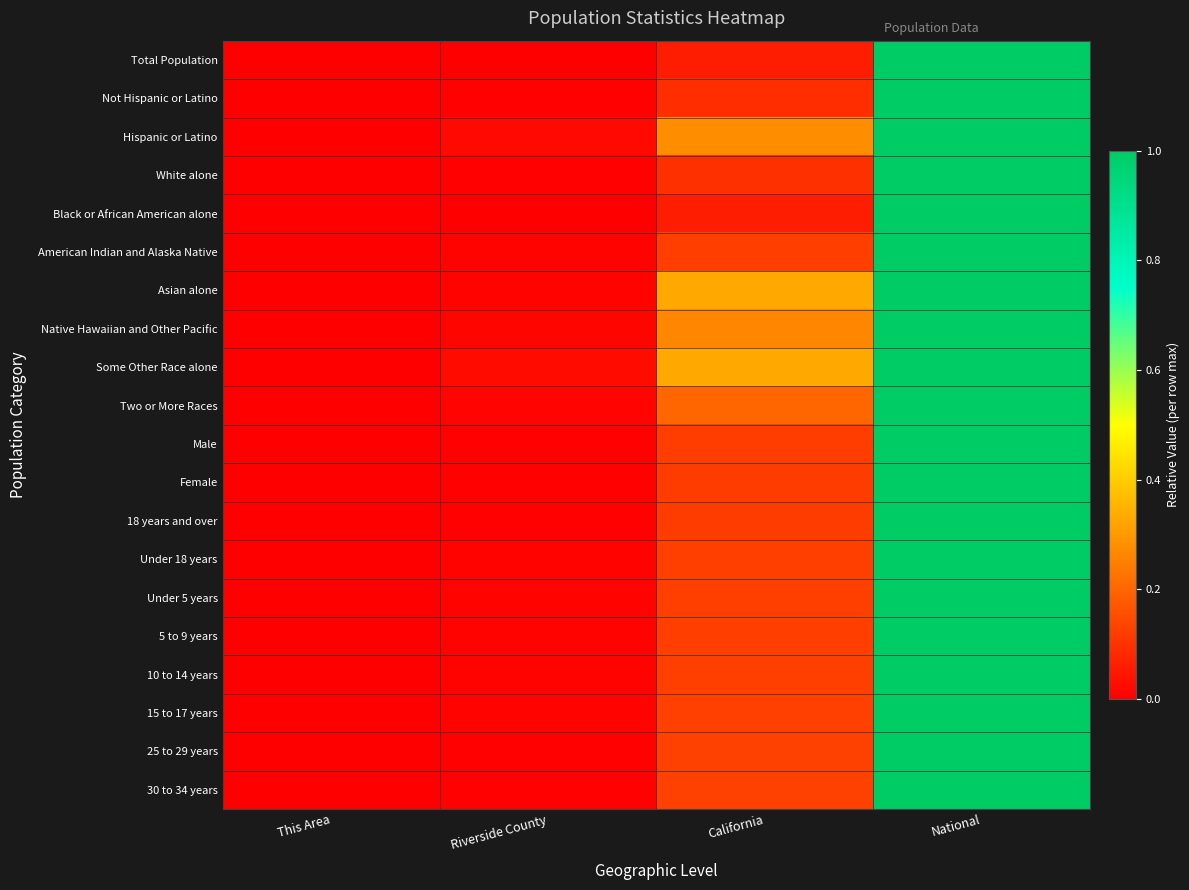

Reading left to right, extract all data points from this chart.

Total Population: This Area=0.0	Riverside County=0.0	California=0.1	National=1.0
Not Hispanic or Latino: This Area=0.0	Riverside County=0.0	California=0.1	National=1.0
Hispanic or Latino: This Area=0.0	Riverside County=0.0	California=0.3	National=1.0
White alone: This Area=0.0	Riverside County=0.0	California=0.1	National=1.0
Black or African American alone: This Area=0.0	Riverside County=0.0	California=0.1	National=1.0
American Indian and Alaska Native: This Area=0.0	Riverside County=0.0	California=0.1	National=1.0
Asian alone: This Area=0.0	Riverside County=0.0	California=0.3	National=1.0
Native Hawaiian and Other Pacific: This Area=0.0	Riverside County=0.0	California=0.3	National=1.0
Some Other Race alone: This Area=0.0	Riverside County=0.0	California=0.3	National=1.0
Two or More Races: This Area=0.0	Riverside County=0.0	California=0.2	National=1.0
Male: This Area=0.0	Riverside County=0.0	California=0.1	National=1.0
Female: This Area=0.0	Riverside County=0.0	California=0.1	National=1.0
18 years and over: This Area=0.0	Riverside County=0.0	California=0.1	National=1.0
Under 18 years: This Area=0.0	Riverside County=0.0	California=0.1	National=1.0
Under 5 years: This Area=0.0	Riverside County=0.0	California=0.1	National=1.0
5 to 9 years: This Area=0.0	Riverside County=0.0	California=0.1	National=1.0
10 to 14 years: This Area=0.0	Riverside County=0.0	California=0.1	National=1.0
15 to 17 years: This Area=0.0	Riverside County=0.0	California=0.1	National=1.0
25 to 29 years: This Area=0.0	Riverside County=0.0	California=0.1	National=1.0
30 to 34 years: This Area=0.0	Riverside County=0.0	California=0.1	National=1.0